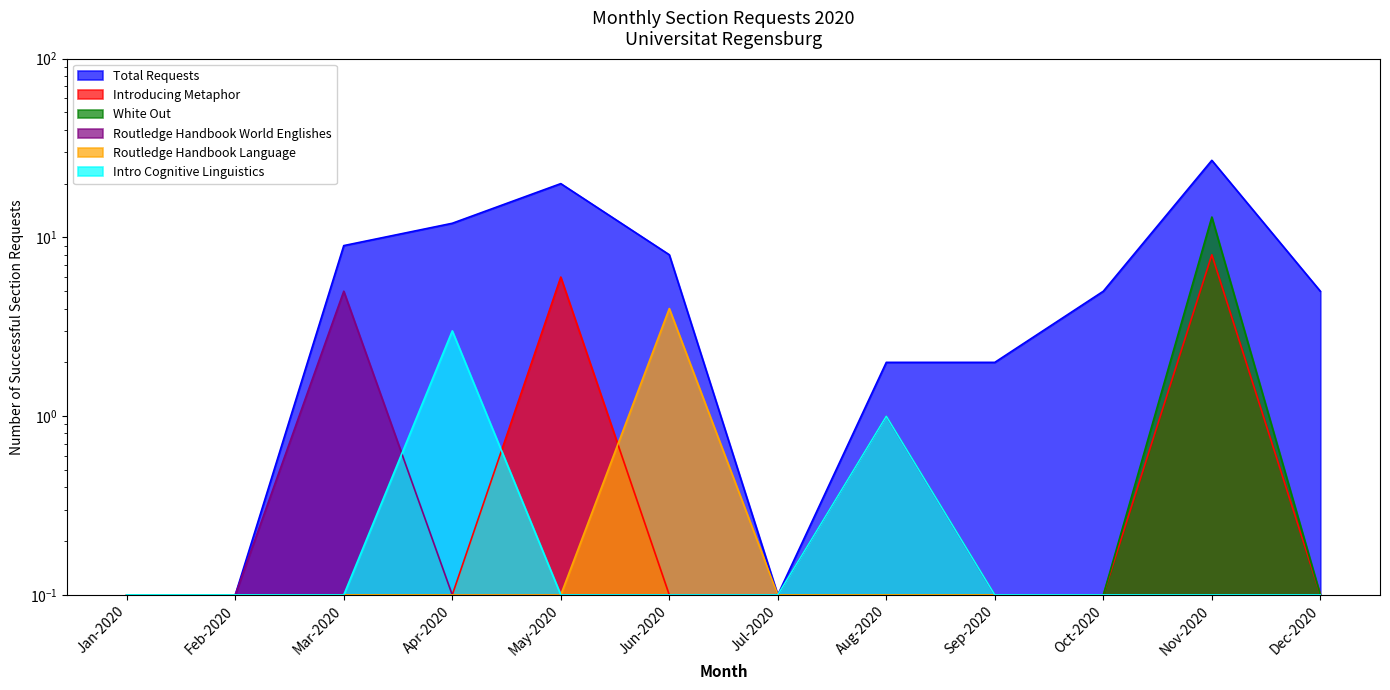

List the series in order of their peak value, highest first.

Total Requests, White Out, Introducing Metaphor, Routledge Handbook World Englishes, Routledge Handbook Language, Intro Cognitive Linguistics